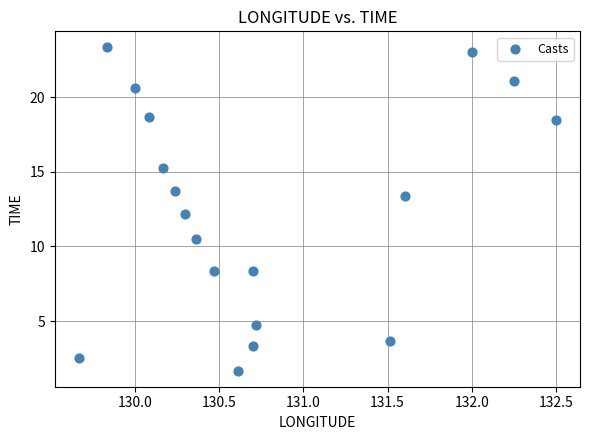

What is the range of X values (max minus min)?

2.8